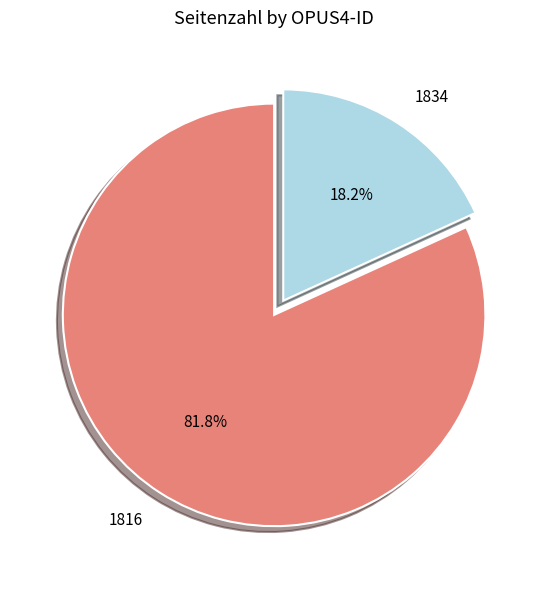

Which has a higher value, 1834 or 1816?

1816